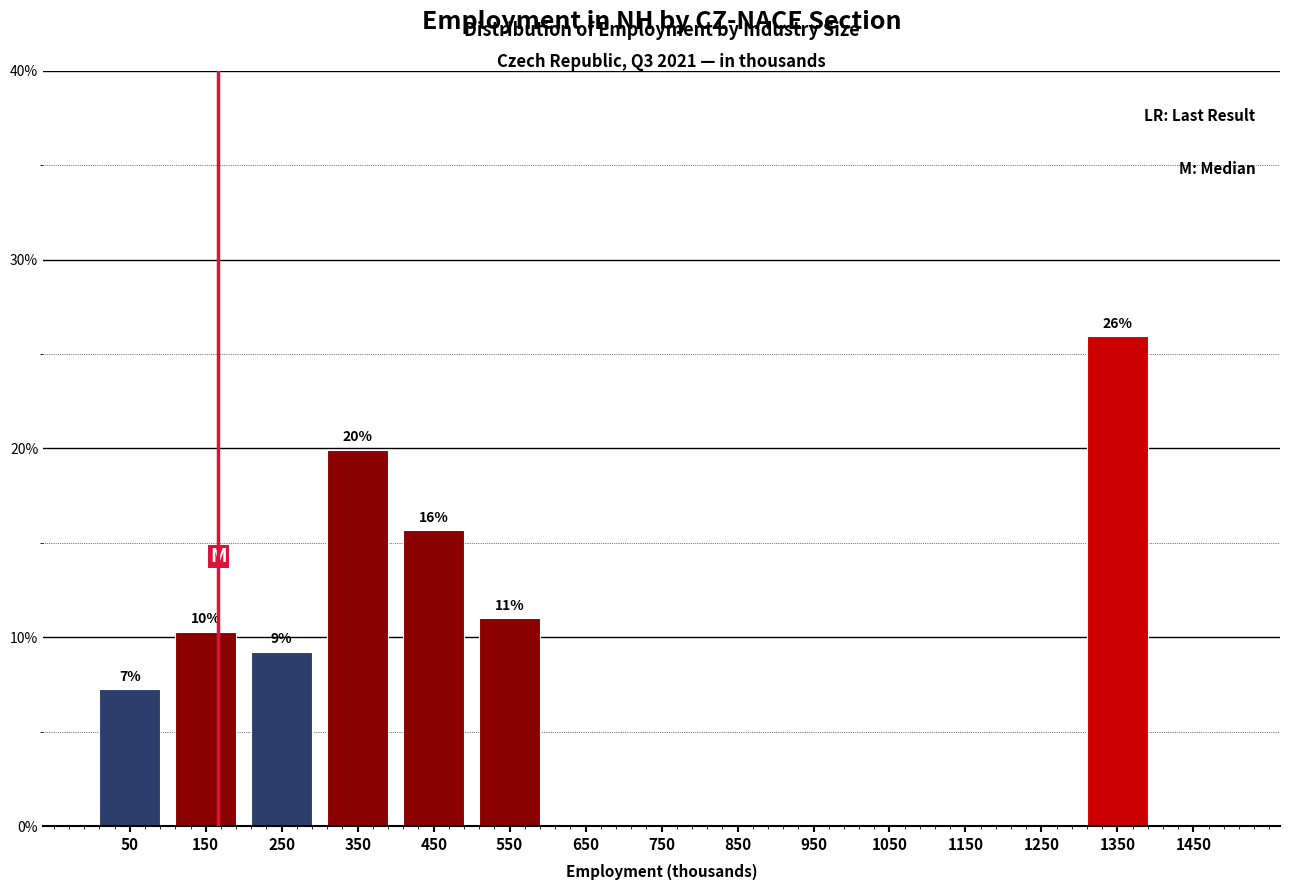

Reading left to right, list all the values displayed in this chart.

50=7.3	150=10.3	250=9.2	350=19.9	450=15.7	550=11.0	650=0.0	750=0.0	850=0.0	950=0.0	1050=0.0	1150=0.0	1250=0.0	1350=25.9	1450=0.0